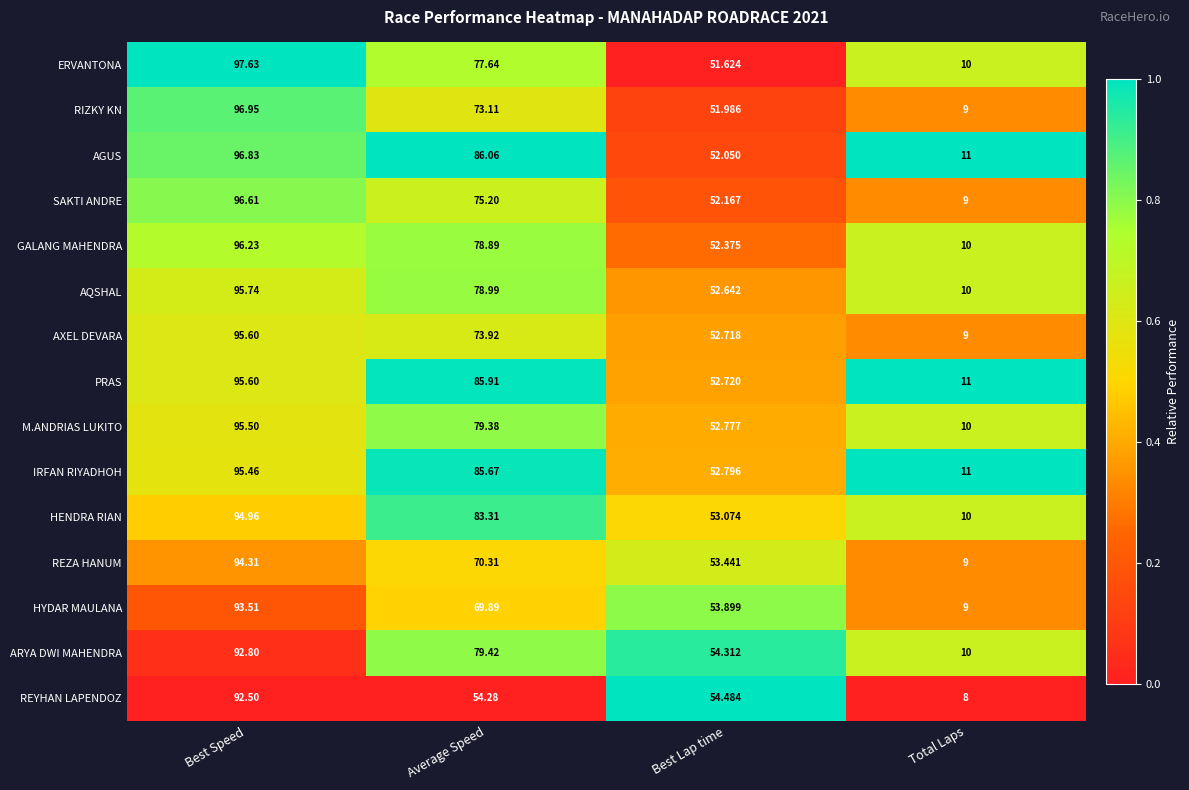

At which label does GALANG MAHENDRA first exceed 78?

Best Speed